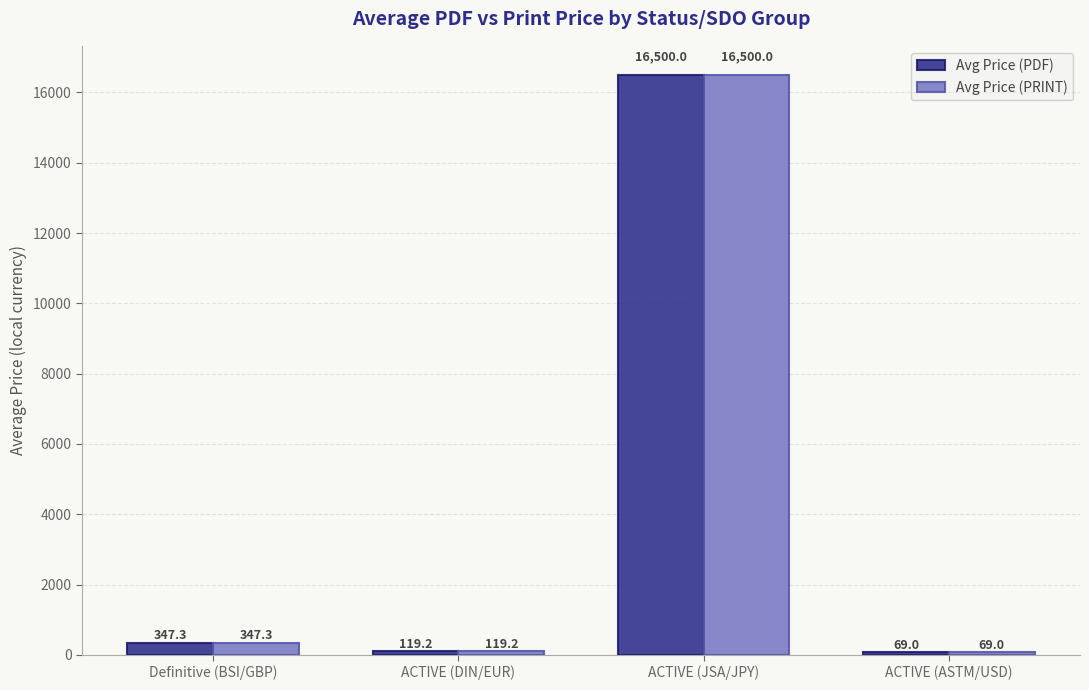

How many data points in Avg Price (PDF) are above 347?

2